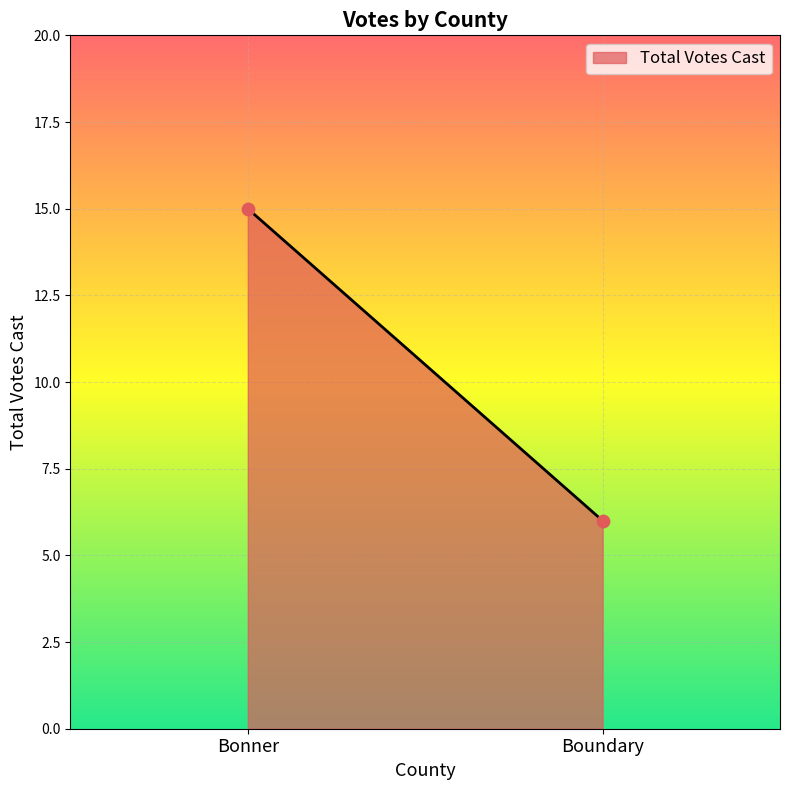

What is the range of Y values (max minus min)?

9